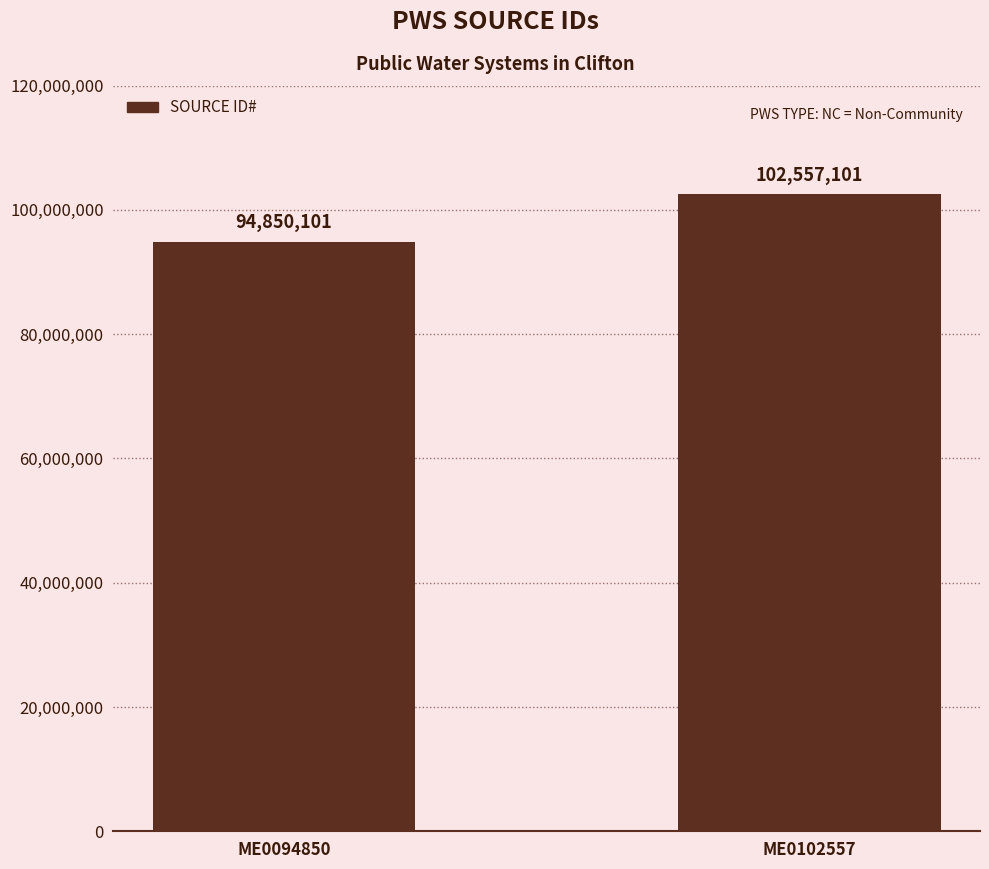

How many values are between 94850101 and 102557101?

2